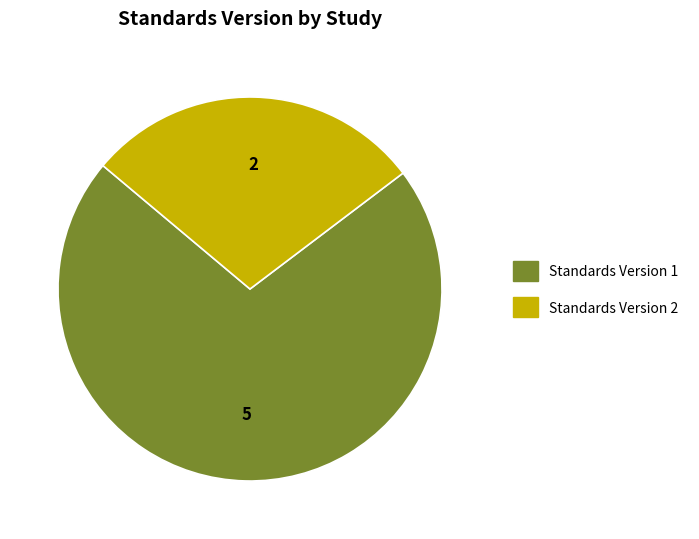

Is there a majority slice in this chart?

Yes